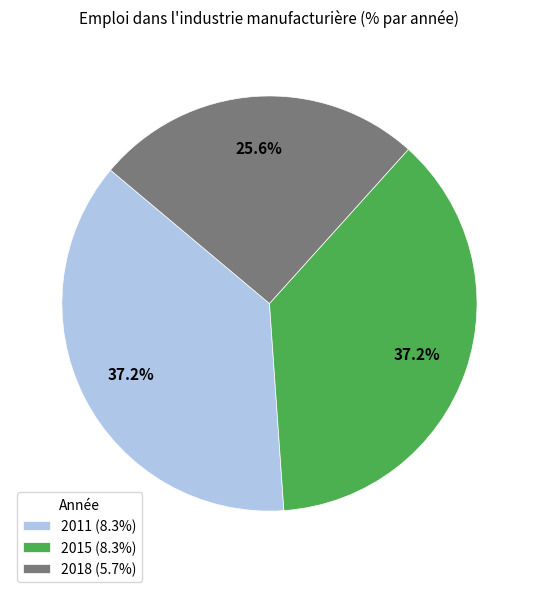

How many segments does this pie chart have?

3